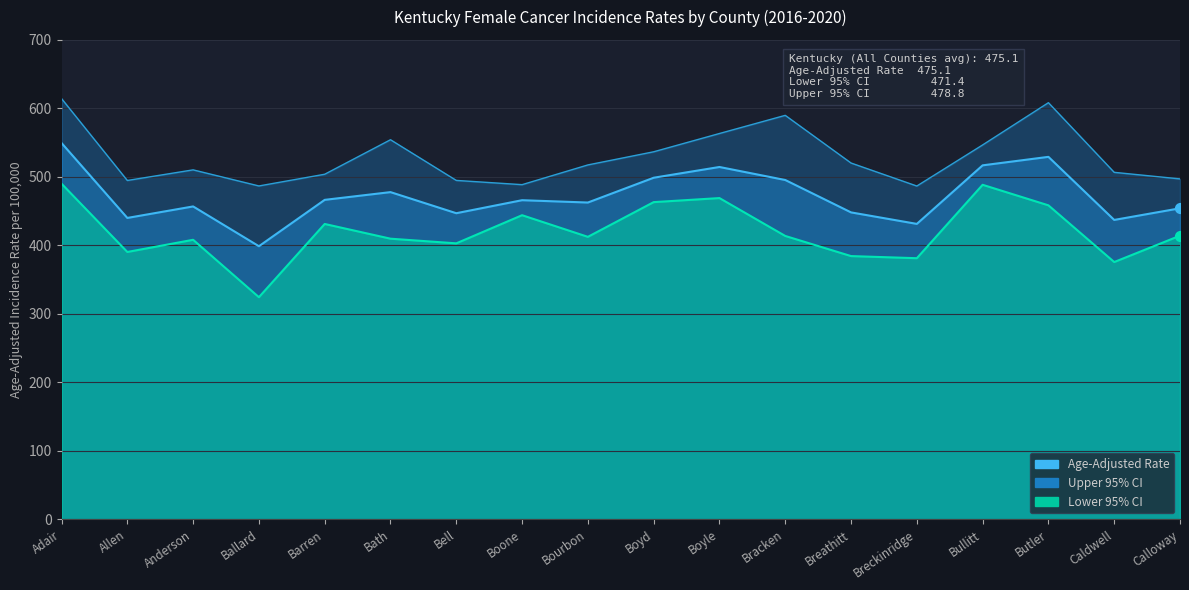

Which series has the largest Y range (max minus min)?

Lower 95% CI